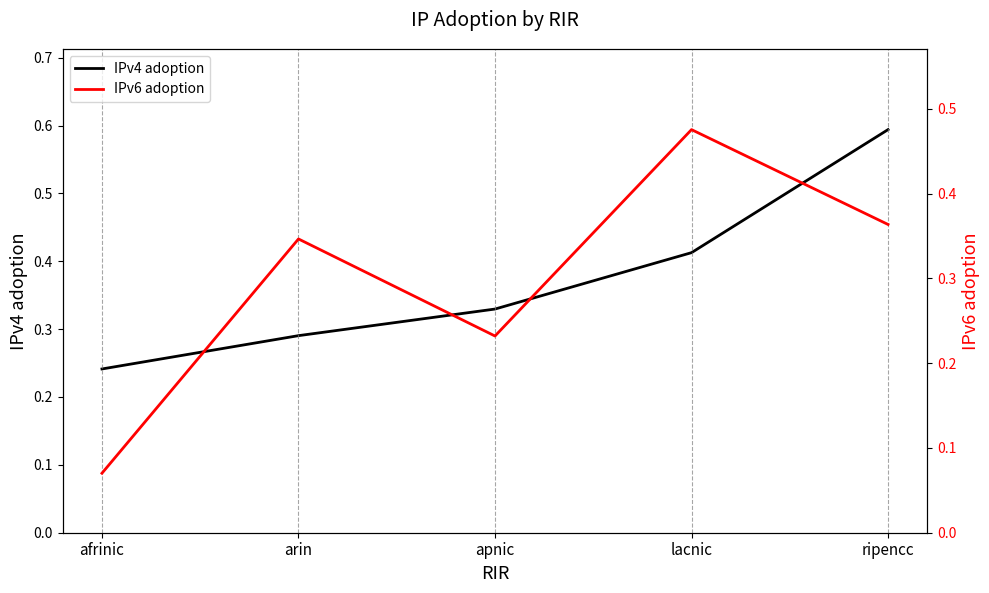

Which label corresponds to the largest value in the chart?

ripencc